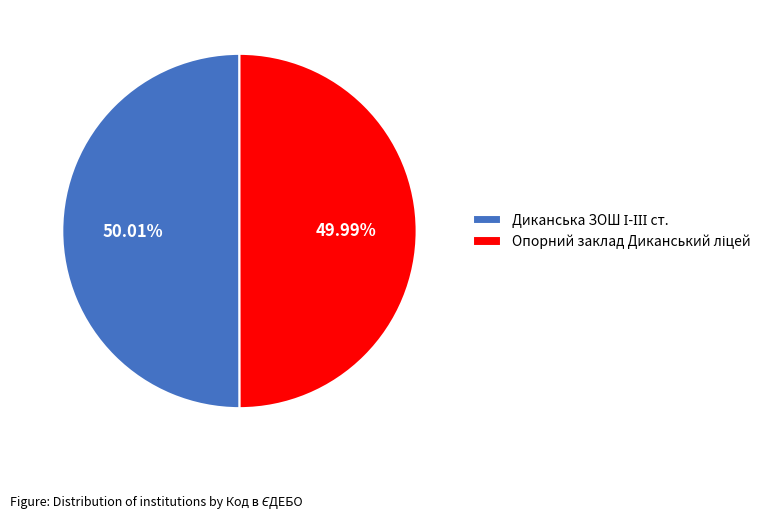

Is there a majority slice in this chart?

Yes